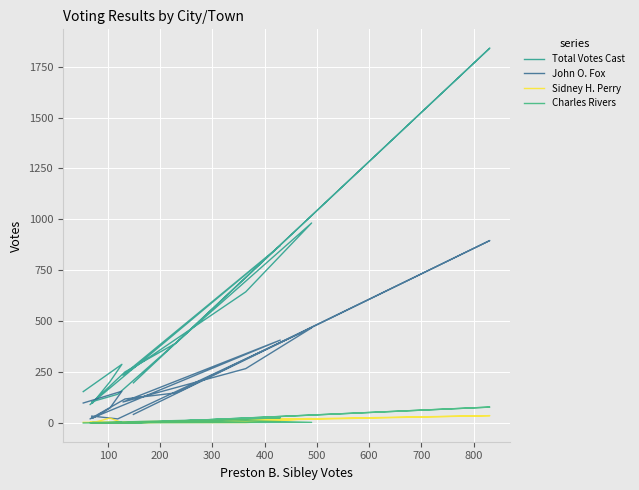

At how many categories does at least one series exceed 592?

4